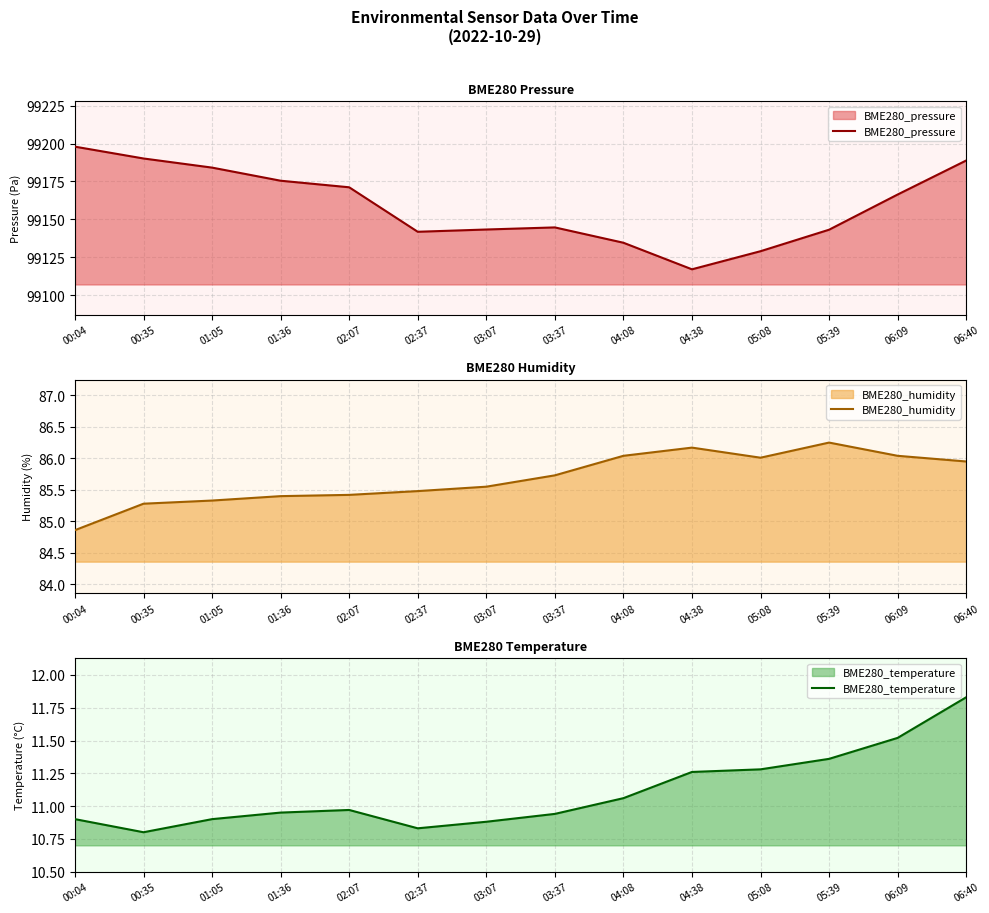

How many categories are shown in the chart?

14